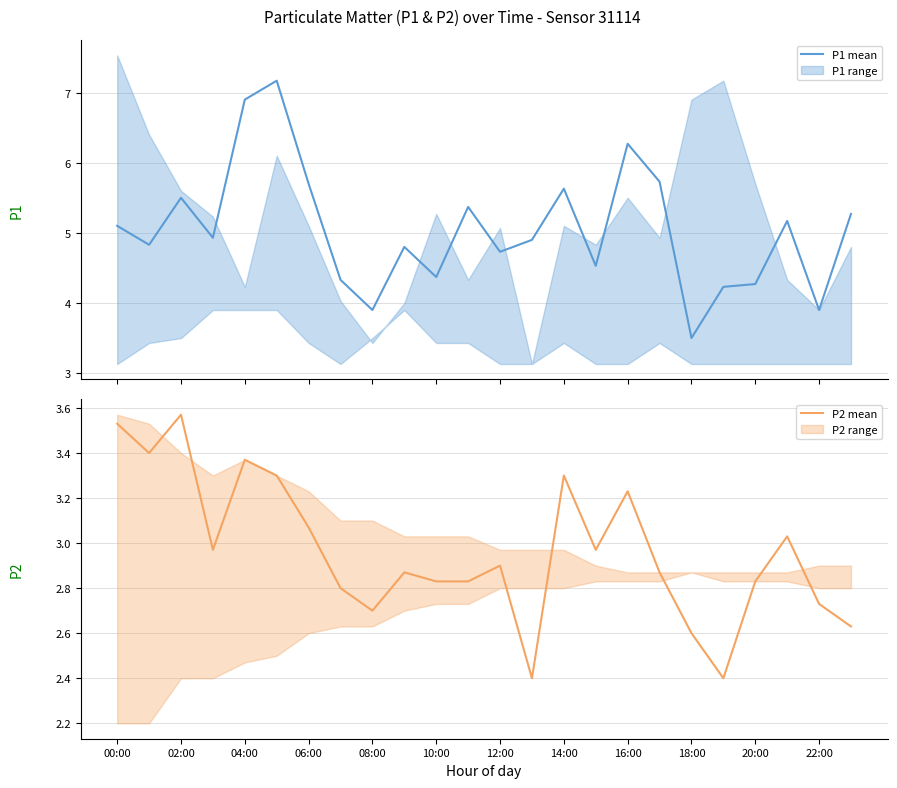

True or false: P2 mean has a value of 4.5 at 12:00.

False